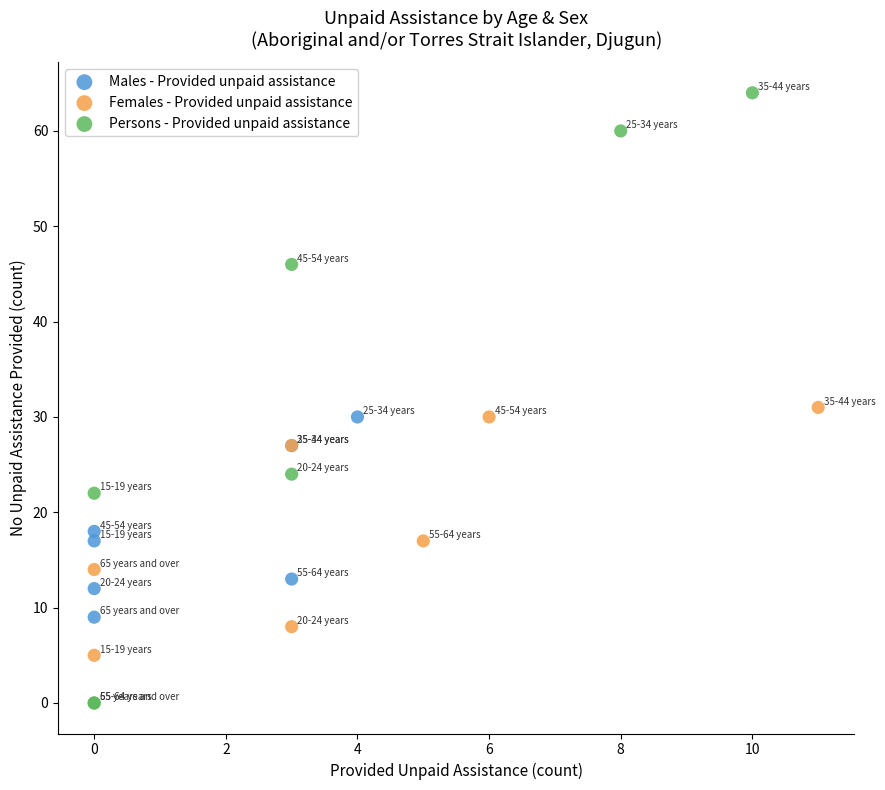

Which series reaches the minimum Y coordinate?

Persons - Provided unpaid assistance